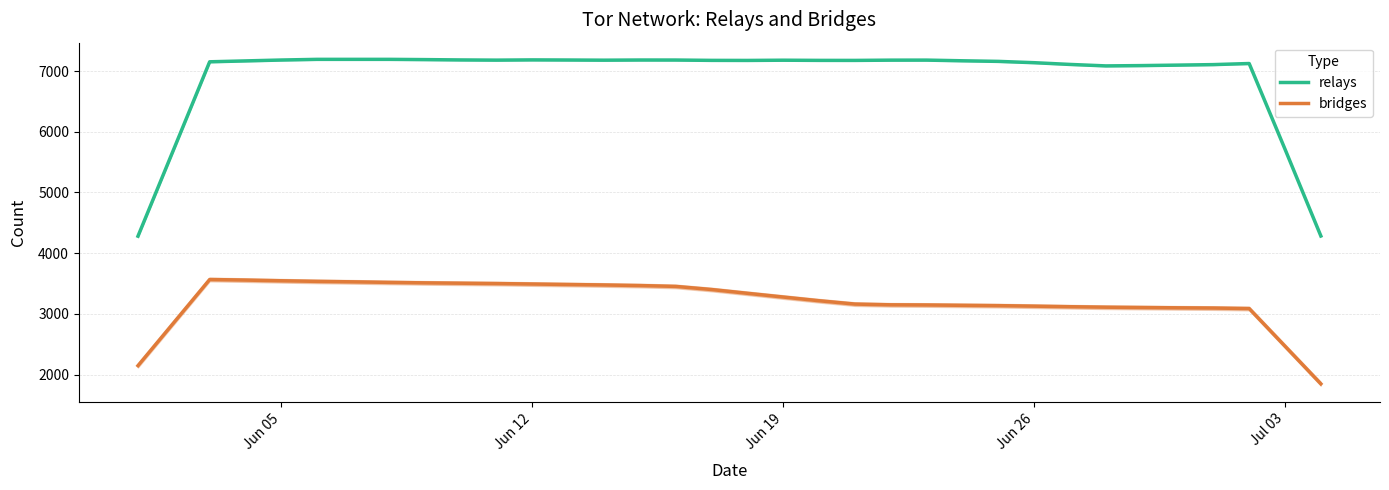

What is the maximum value for bridges?

3565.8